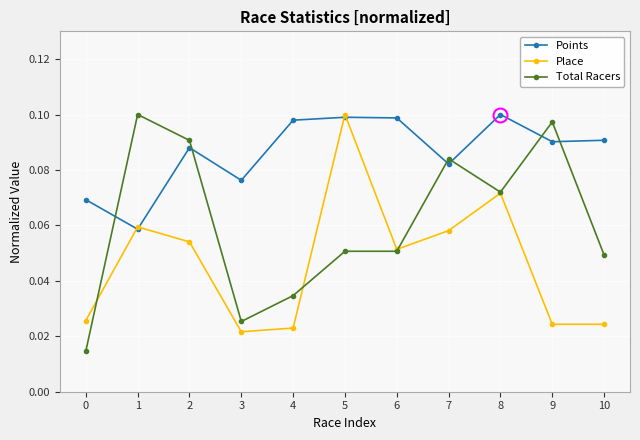

In Place, how many points are higher than both neighbors (excluding endpoints)?

3